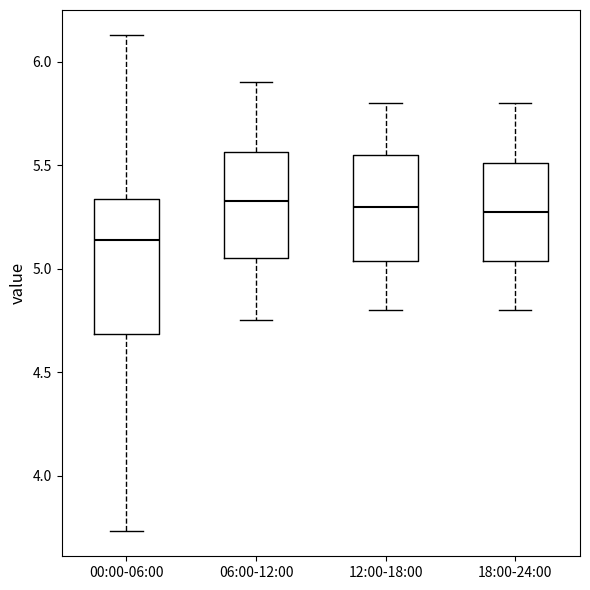

Reading left to right, read every box against the y-axis: the position of its median line, the range the box covers, and the ends of its whiskers. The values are not printed on the chart, so give them approximately, as read against the axis.

00:00-06:00: median 5.15, box 4.70 to 5.35, whiskers 3.75 to 6.15
06:00-12:00: median 5.35, box 5.05 to 5.55, whiskers 4.75 to 5.90
12:00-18:00: median 5.30, box 5.05 to 5.55, whiskers 4.80 to 5.80
18:00-24:00: median 5.30, box 5.05 to 5.50, whiskers 4.80 to 5.80